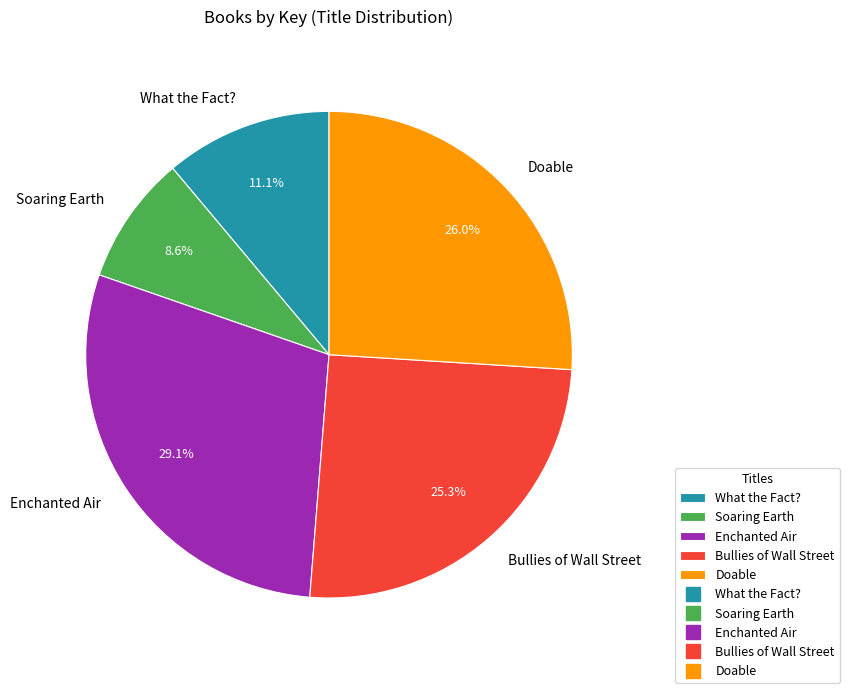

Rank the categories by value from highest to lowest.

Enchanted Air, Doable, Bullies of Wall Street, What the Fact?, Soaring Earth